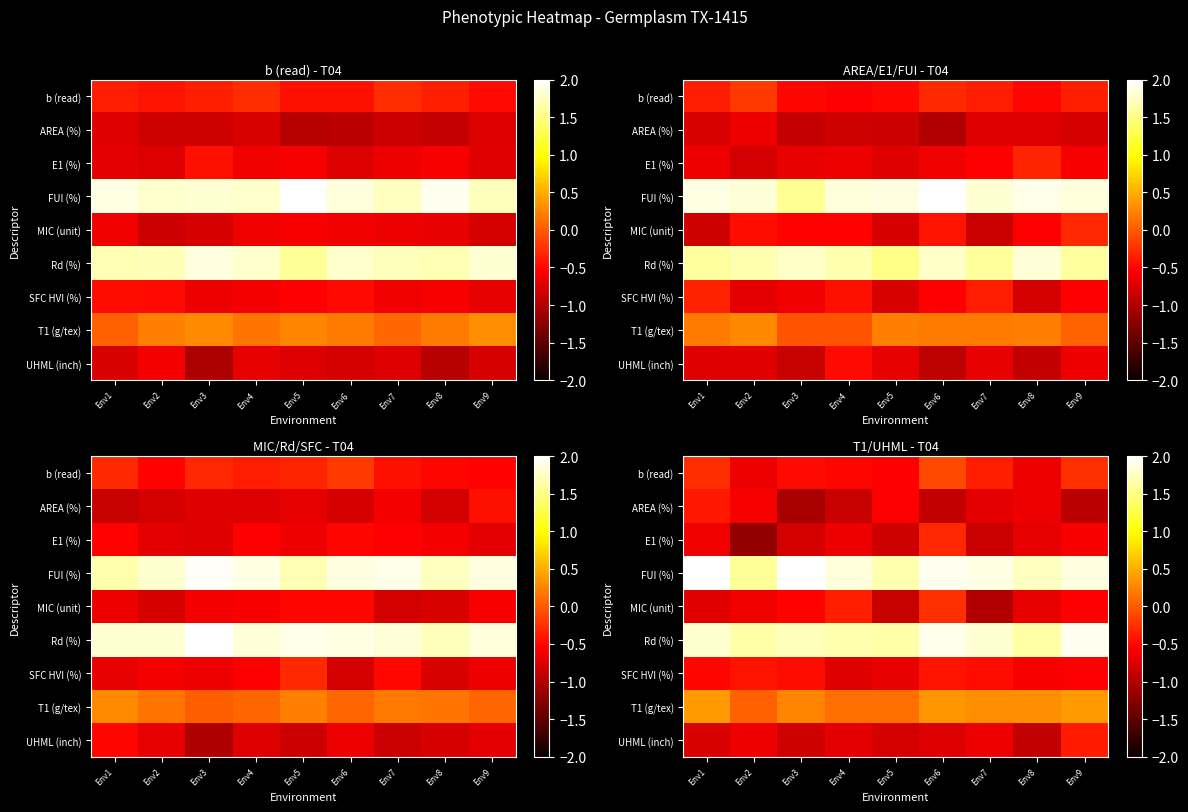

At which category is the sum across all series the highest?

Env6